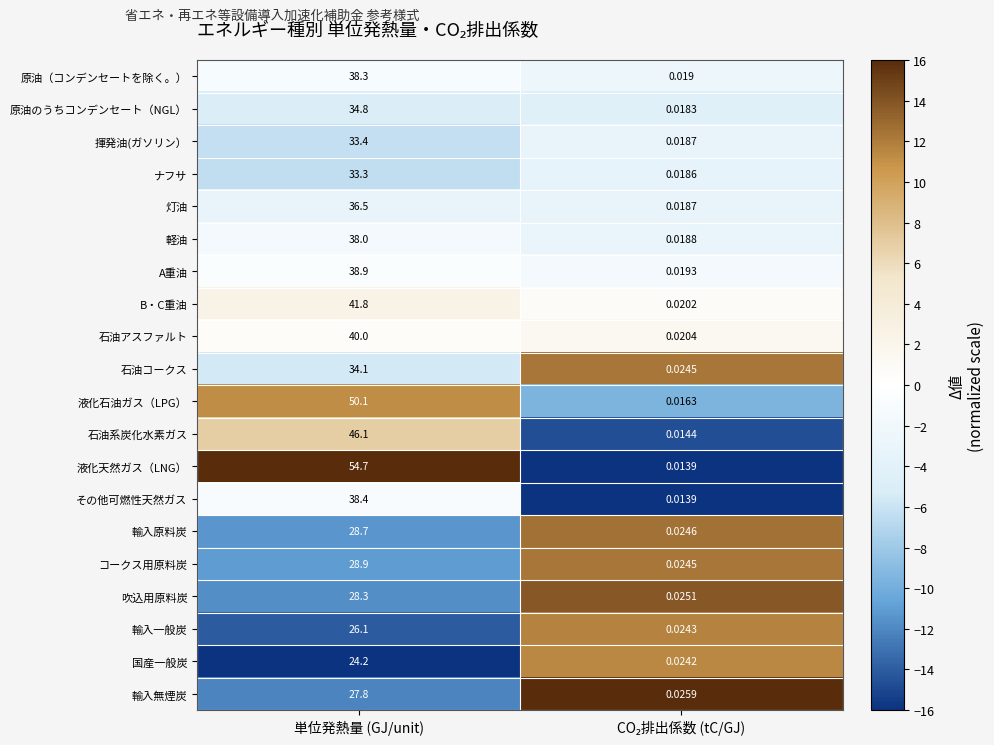

At which label does 液化石油ガス（LPG） first exceed 50?

単位発熱量 (GJ/unit)